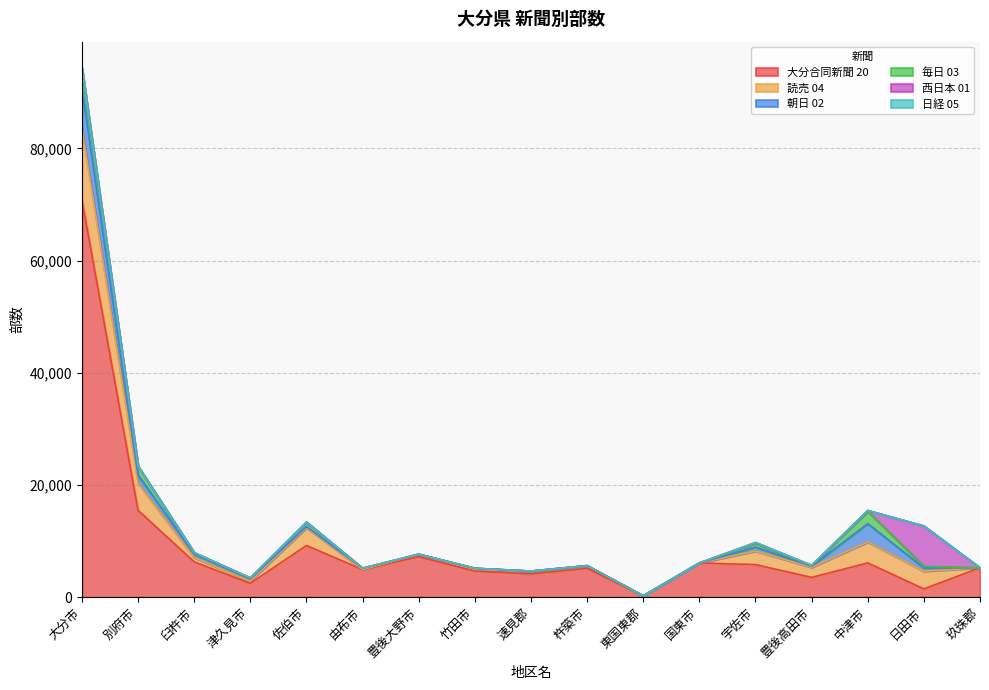

What is the difference between the 朝日 02 values at 竹田市 and 豊後大野市?

190